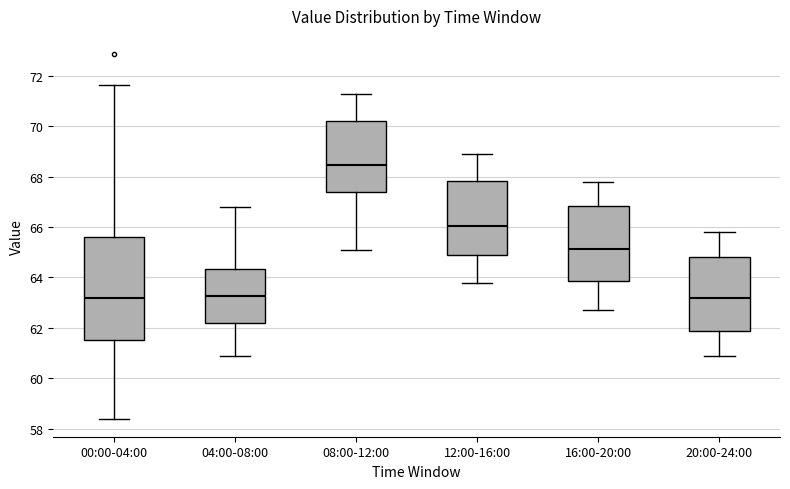

Reading left to right, read every box against the y-axis: the position of its median line, the range the box covers, and the ends of its whiskers. The values are not printed on the chart, so give them approximately, as read against the axis.

00:00-04:00: median 63.2, box 61.6 to 65.6, whiskers 58.4 to 71.6
04:00-08:00: median 63.2, box 62.2 to 64.4, whiskers 61.0 to 66.8
08:00-12:00: median 68.4, box 67.4 to 70.2, whiskers 65.2 to 71.4
12:00-16:00: median 66.0, box 64.8 to 67.8, whiskers 63.8 to 69.0
16:00-20:00: median 65.2, box 63.8 to 66.8, whiskers 62.8 to 67.8
20:00-24:00: median 63.2, box 61.8 to 64.8, whiskers 61.0 to 65.8